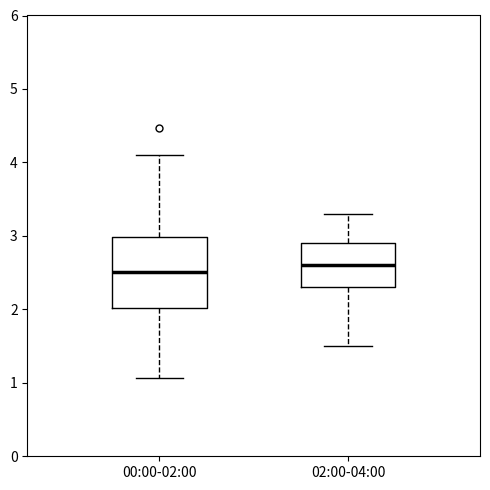

Which box is the tallest, from its lower edge to its upper edge?

00:00-02:00